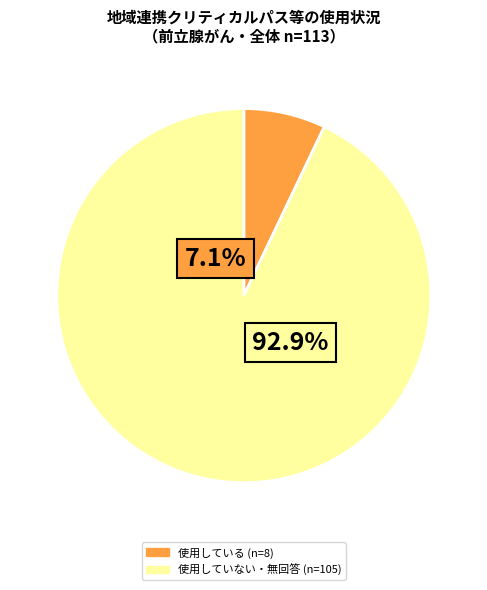

Is there a majority slice in this chart?

Yes